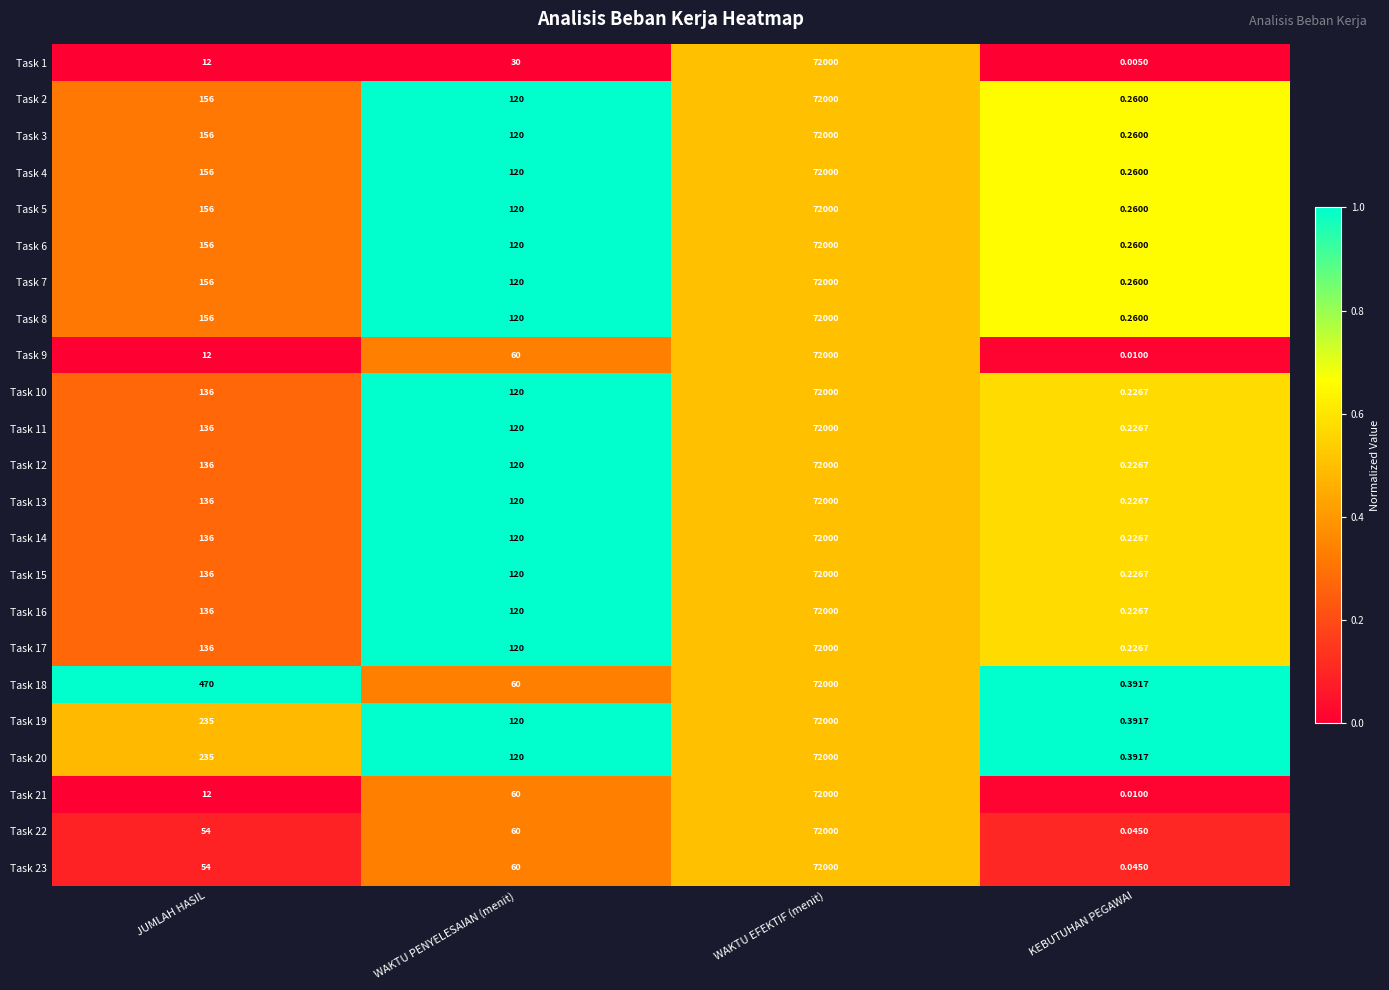

Which category has the highest value in the Task 15 series?

WAKTU EFEKTIF (menit)